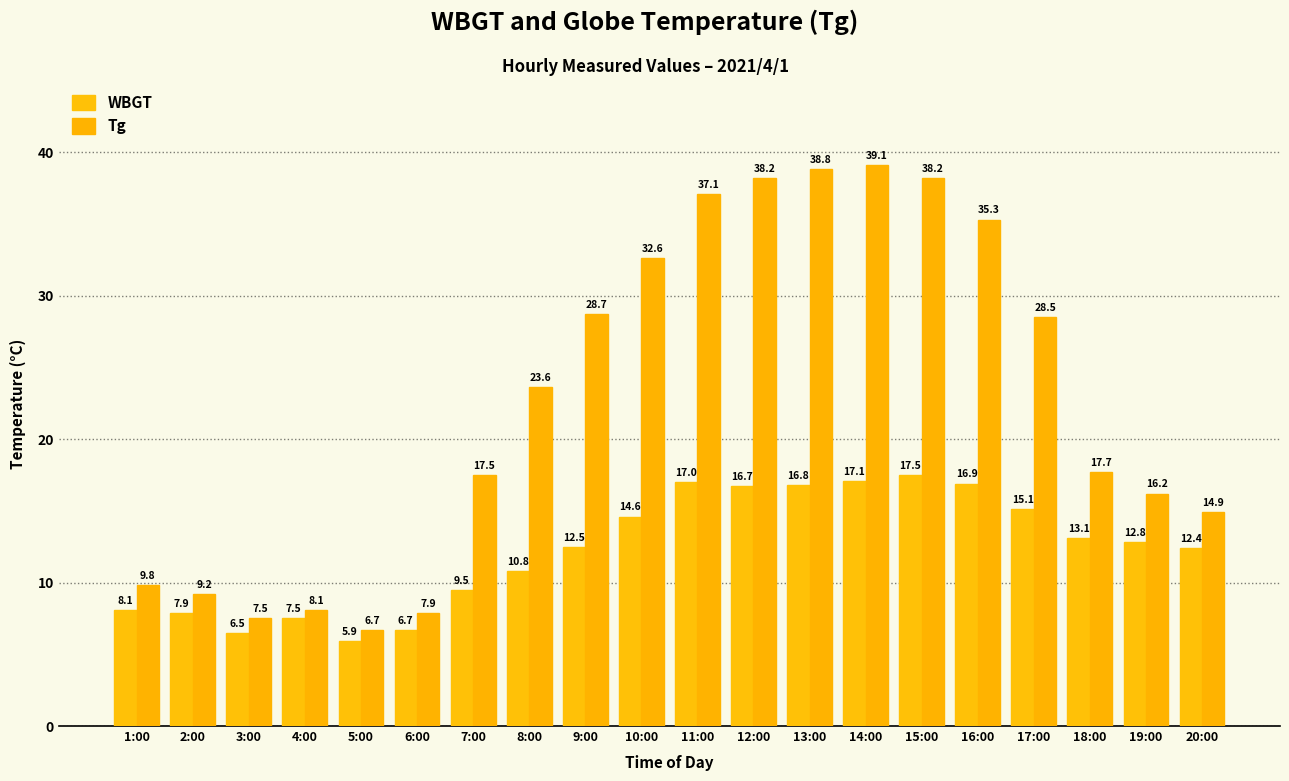

Reading left to right, what are all the values shown in this chart?

WBGT: 1:00=8.1	2:00=7.9	3:00=6.5	4:00=7.5	5:00=5.9	6:00=6.7	7:00=9.5	8:00=10.8	9:00=12.5	10:00=14.6	11:00=17.0	12:00=16.7	13:00=16.8	14:00=17.1	15:00=17.5	16:00=16.9	17:00=15.1	18:00=13.1	19:00=12.8	20:00=12.4
Tg: 1:00=9.8	2:00=9.2	3:00=7.5	4:00=8.1	5:00=6.7	6:00=7.9	7:00=17.5	8:00=23.6	9:00=28.7	10:00=32.6	11:00=37.1	12:00=38.2	13:00=38.8	14:00=39.1	15:00=38.2	16:00=35.3	17:00=28.5	18:00=17.7	19:00=16.2	20:00=14.9